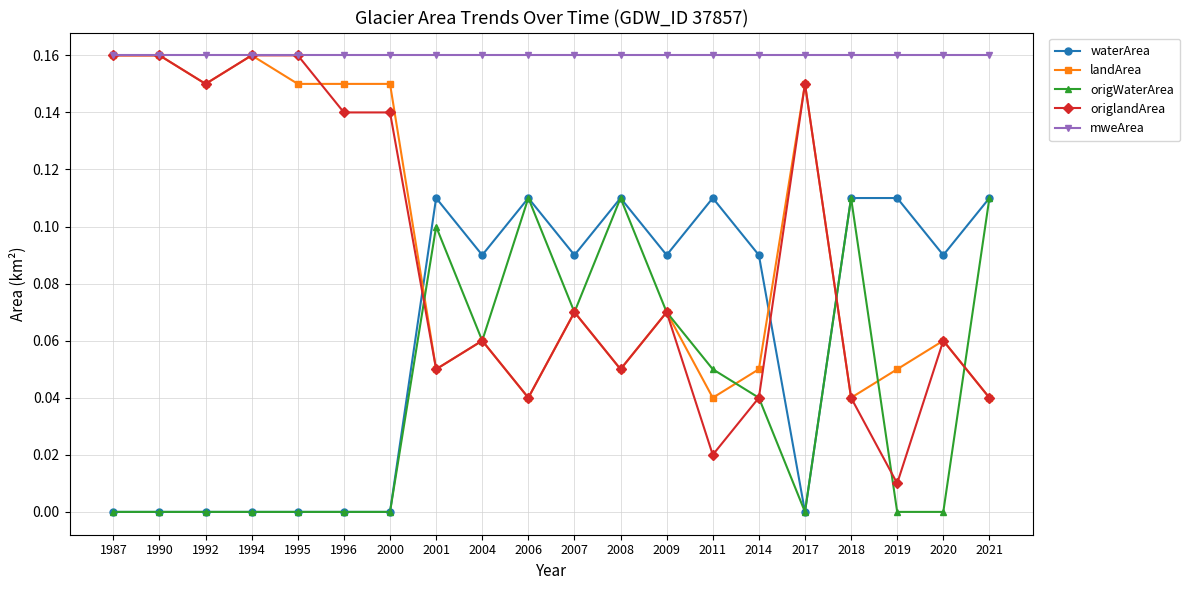

Is it true that mweArea equals 0.0 at 2006?

False